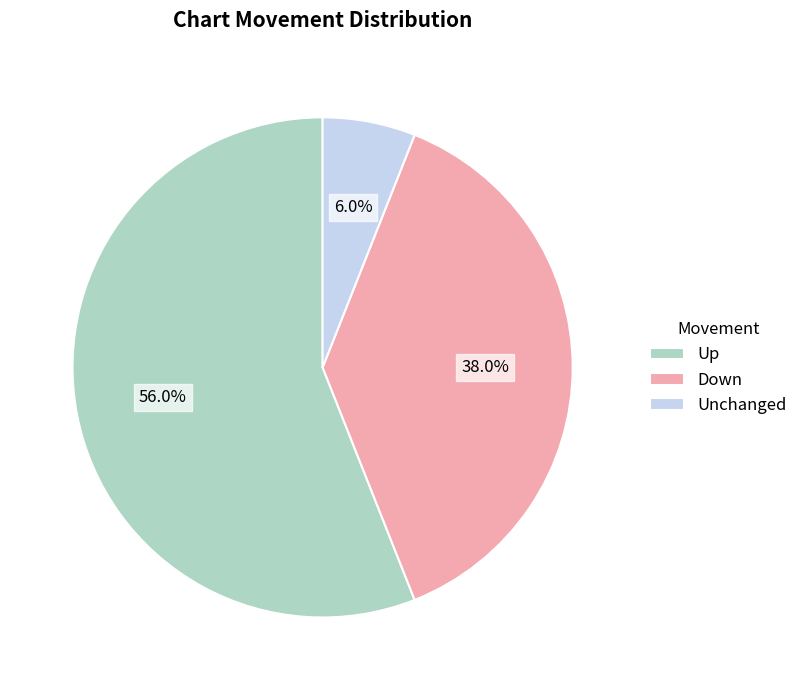

Which category has the biggest portion of the pie?

Up